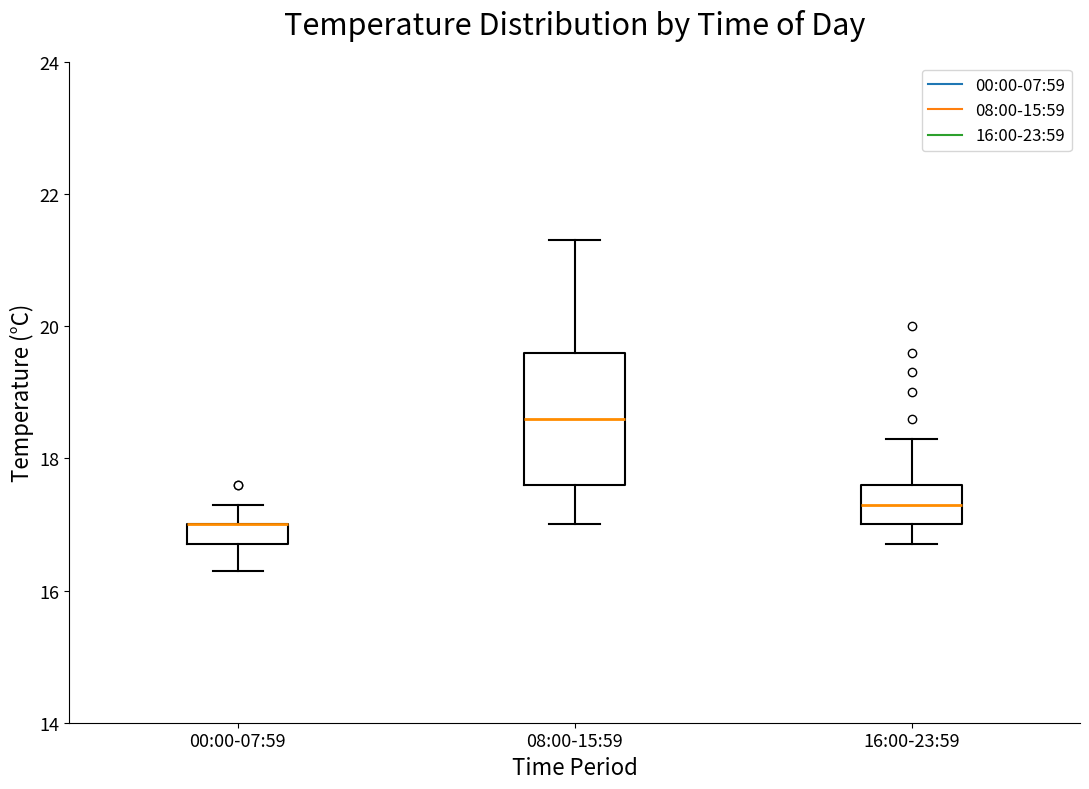

Where does the lower whisker of the box for 16:00-23:59 end on the y-axis? The values are not printed on the chart, so give them approximately, as read against the axis.

16.8